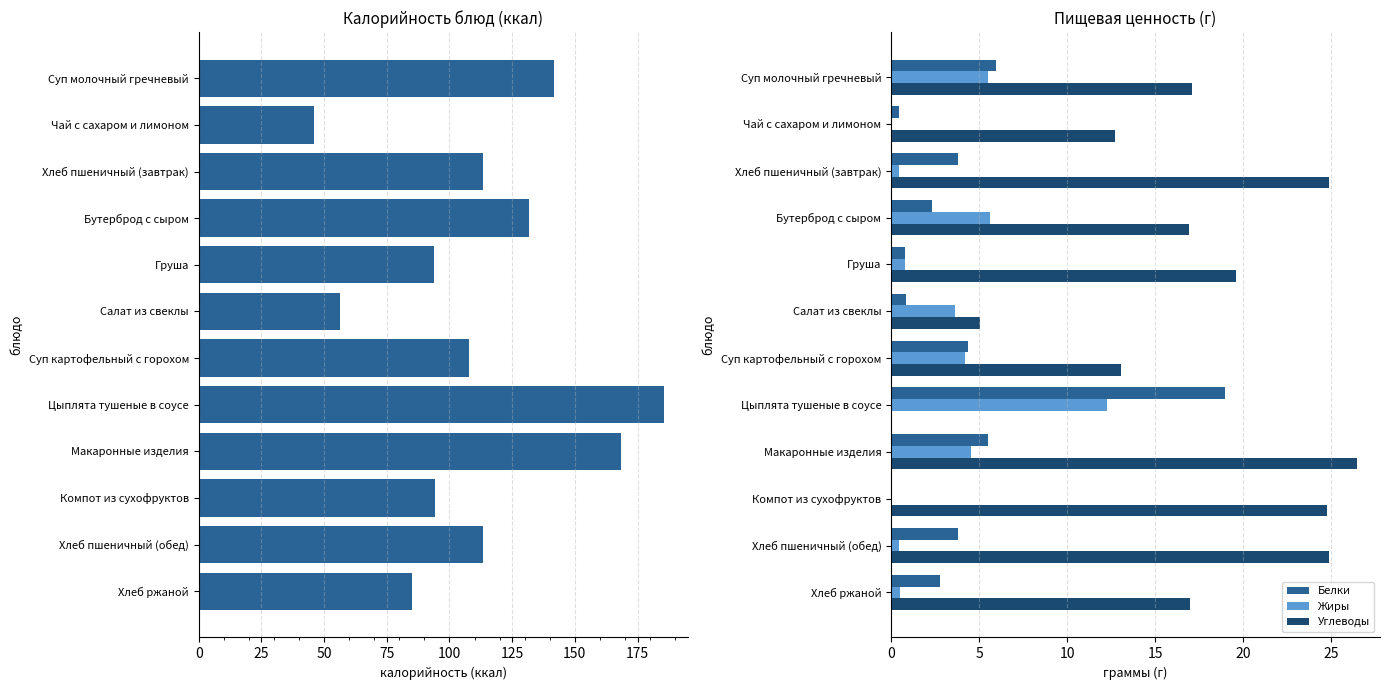

Which category has the highest value in the Жиры series?

Цыплята тушеные в соусе